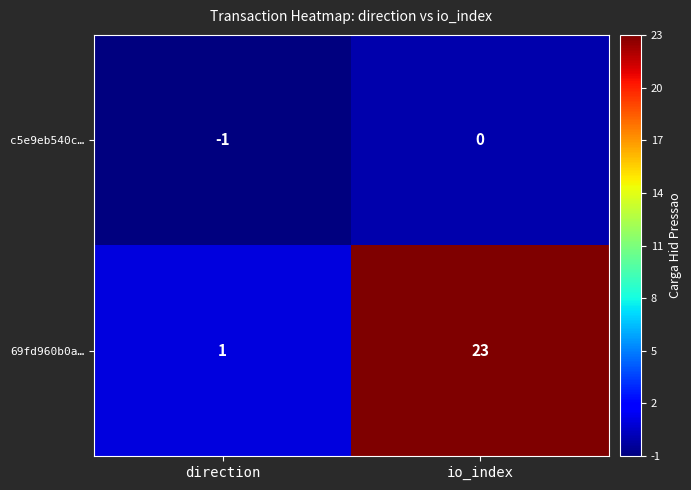

Reading left to right, extract all data points from this chart.

c5e9eb540c…: direction=-1	io_index=0
69fd960b0a…: direction=1	io_index=23